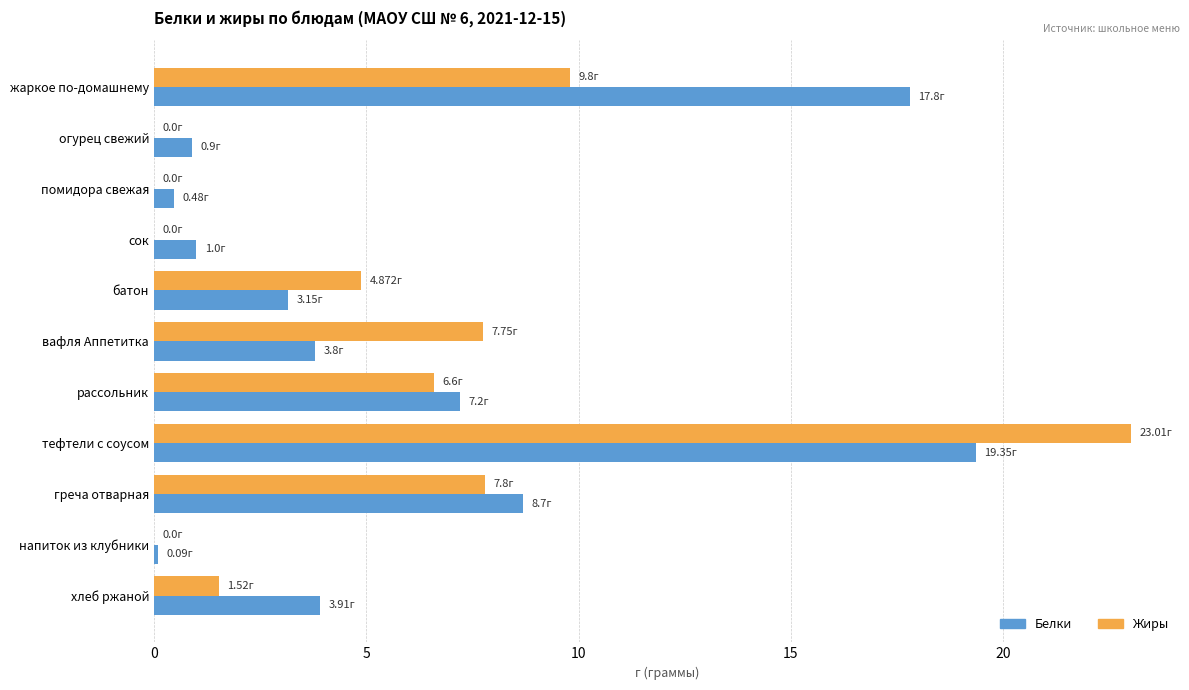

At which category is the sum across all series the highest?

тефтели с соусом